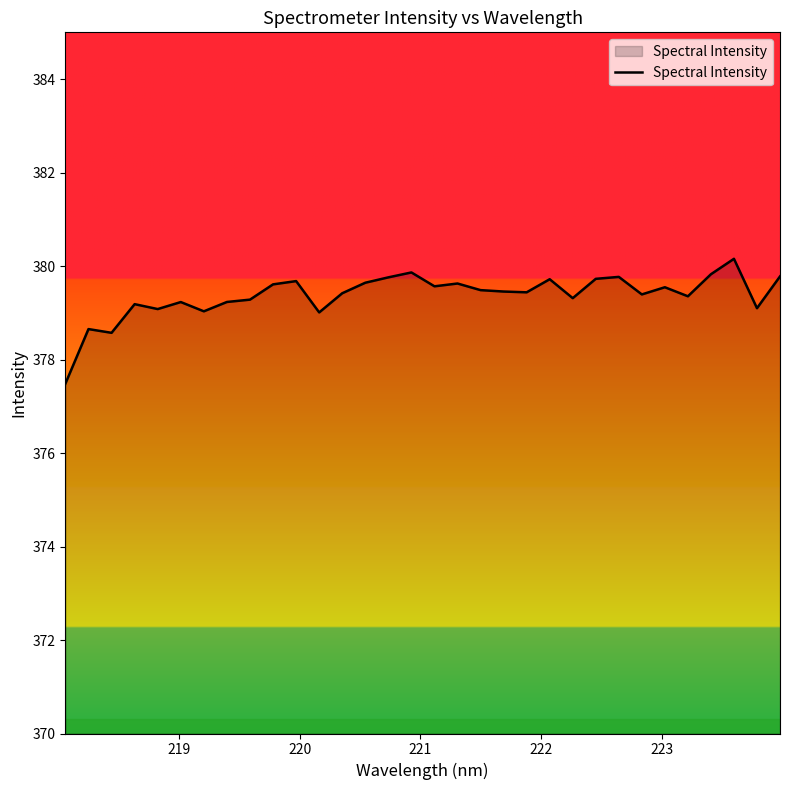

What is the difference between the maximum and minimum values?

2.7